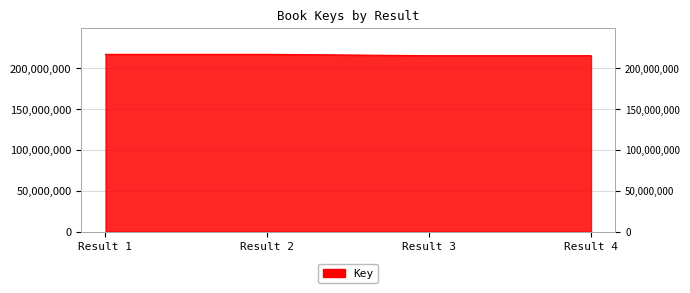

List the labels in order of value, smallest first.

Result 3, Result 4, Result 1, Result 2